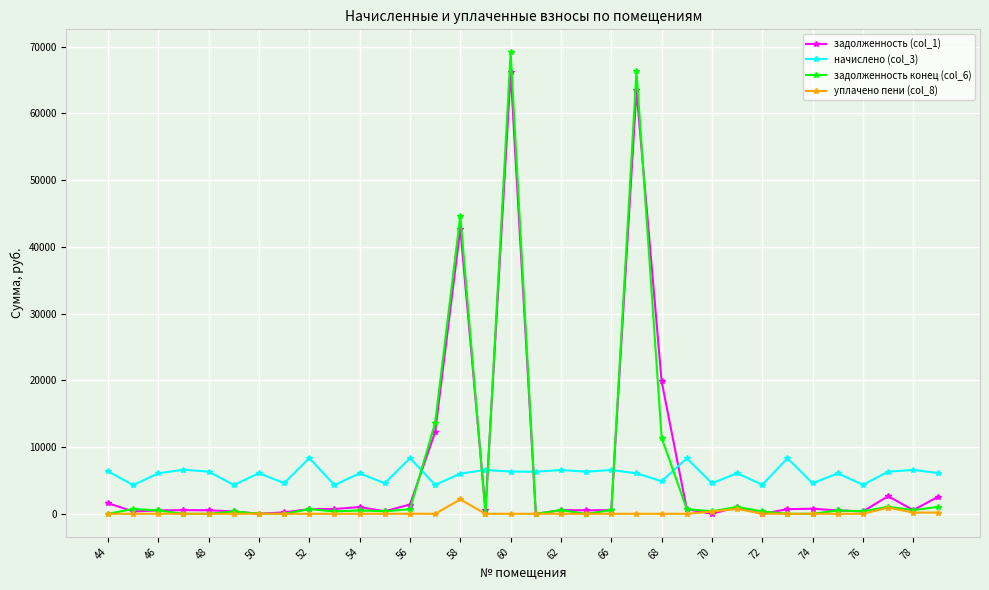

True or false: начислено (col_3) has more than 1 points higher than both neighbors.

True